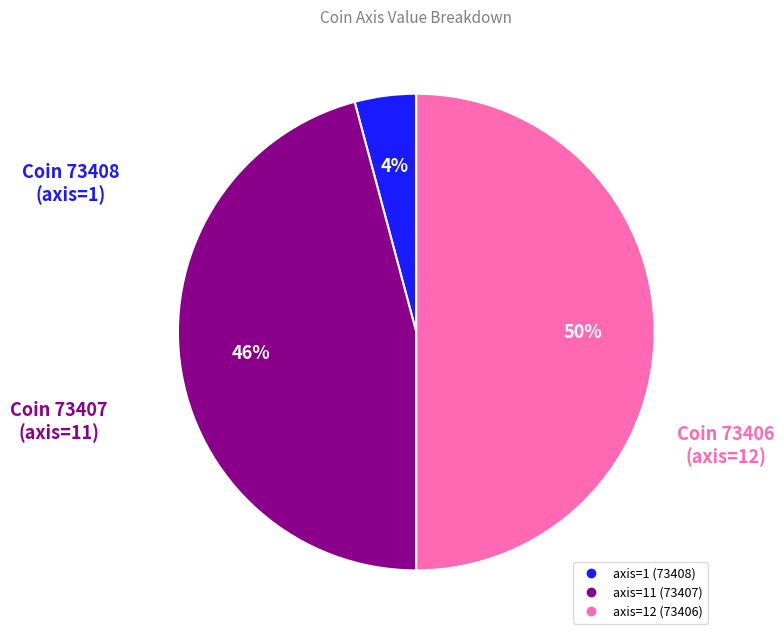

To the nearest percent, what is the difference between the largest and smallest slice percentages?

46%